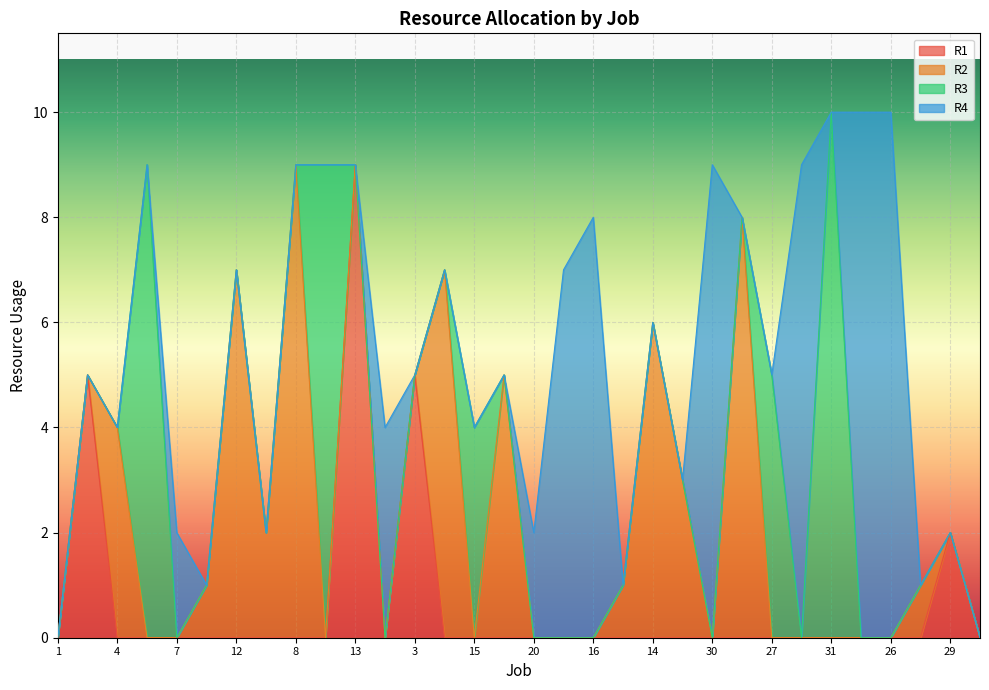

Reading left to right, what are all the values shown in this chart?

R1: 1=0	2=5	4=0	6=0	7=0	11=0	12=0	9=0	8=0	17=0	13=9	19=0	3=5	5=0	15=0	22=0	20=0	10=0	16=0	18=0	14=0	24=0	30=0	23=0	27=0	21=0	31=0	25=0	26=0	28=0	29=2	32=0
R2: 1=0	2=0	4=4	6=0	7=0	11=1	12=7	9=2	8=9	17=0	13=0	19=0	3=0	5=7	15=0	22=5	20=0	10=0	16=0	18=1	14=6	24=3	30=0	23=8	27=0	21=0	31=0	25=0	26=0	28=1	29=0	32=0
R3: 1=0	2=0	4=0	6=9	7=0	11=0	12=0	9=0	8=0	17=9	13=0	19=0	3=0	5=0	15=4	22=0	20=0	10=0	16=0	18=0	14=0	24=0	30=0	23=0	27=5	21=0	31=10	25=0	26=0	28=0	29=0	32=0
R4: 1=0	2=0	4=0	6=0	7=2	11=0	12=0	9=0	8=0	17=0	13=0	19=4	3=0	5=0	15=0	22=0	20=2	10=7	16=8	18=0	14=0	24=0	30=9	23=0	27=0	21=9	31=0	25=10	26=10	28=0	29=0	32=0